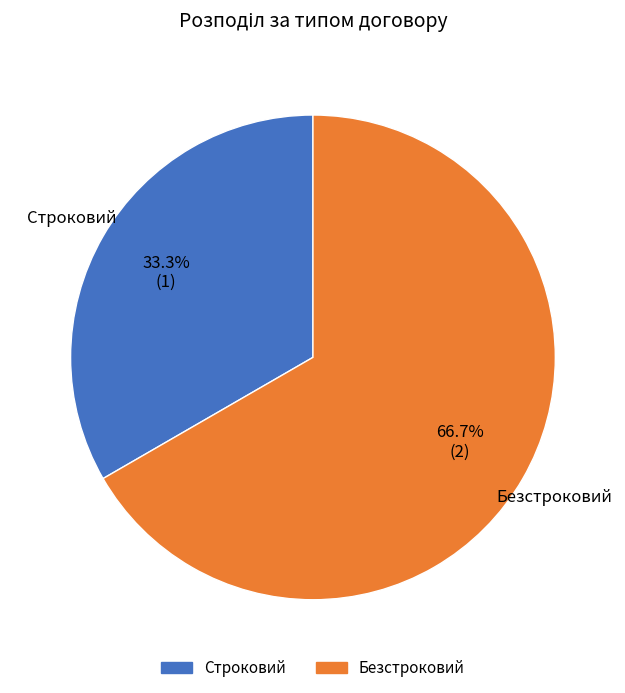

Rank the categories by value from lowest to highest.

Строковий, Безстроковий